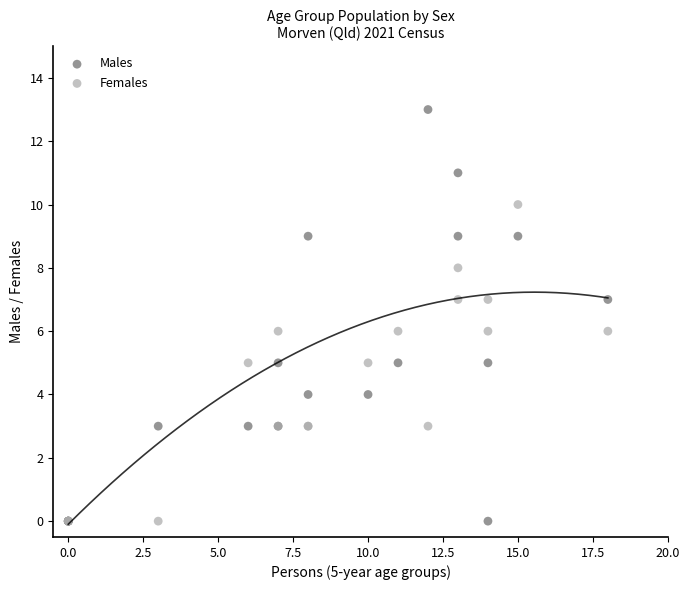

Which series reaches the maximum Y coordinate?

Males